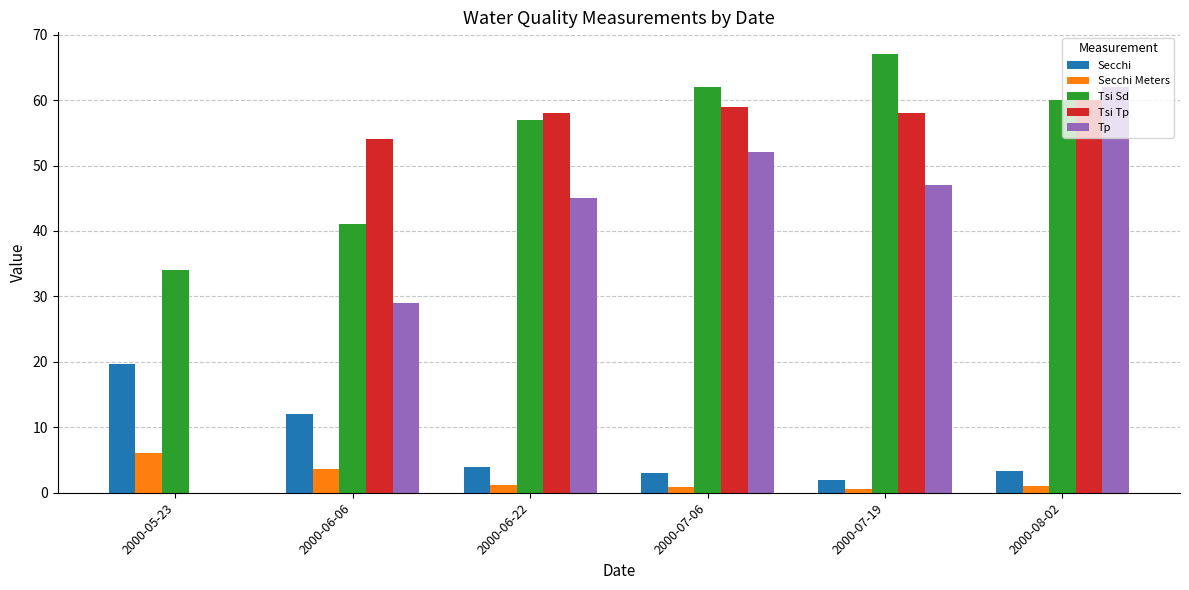

Between 2000-06-06 and 2000-08-02, which series saw the biggest shift?

Tp